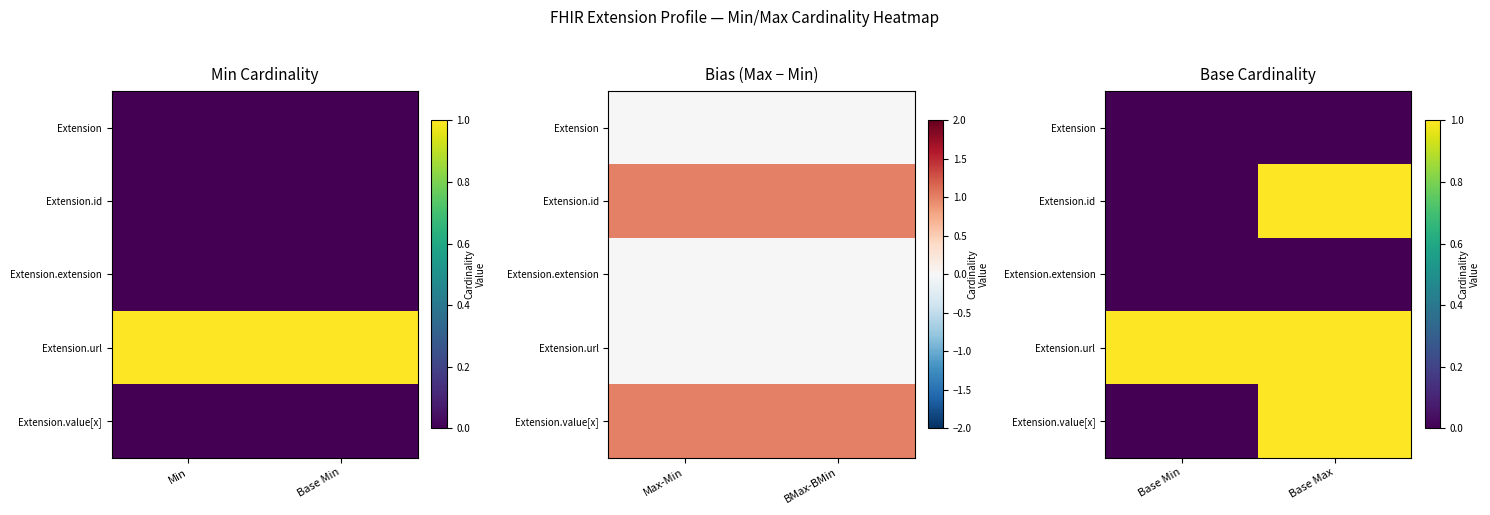

Which category has the lowest value across all series?

Base Min